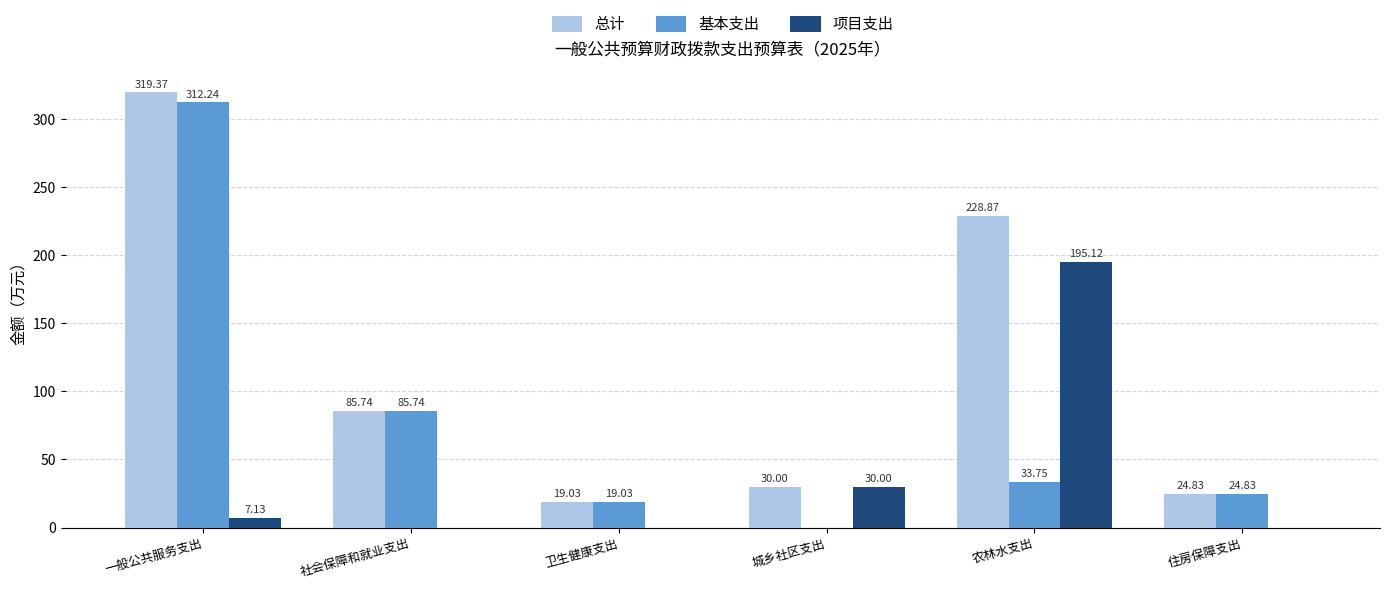

What are all the series names shown in the legend?

总计, 基本支出, 项目支出